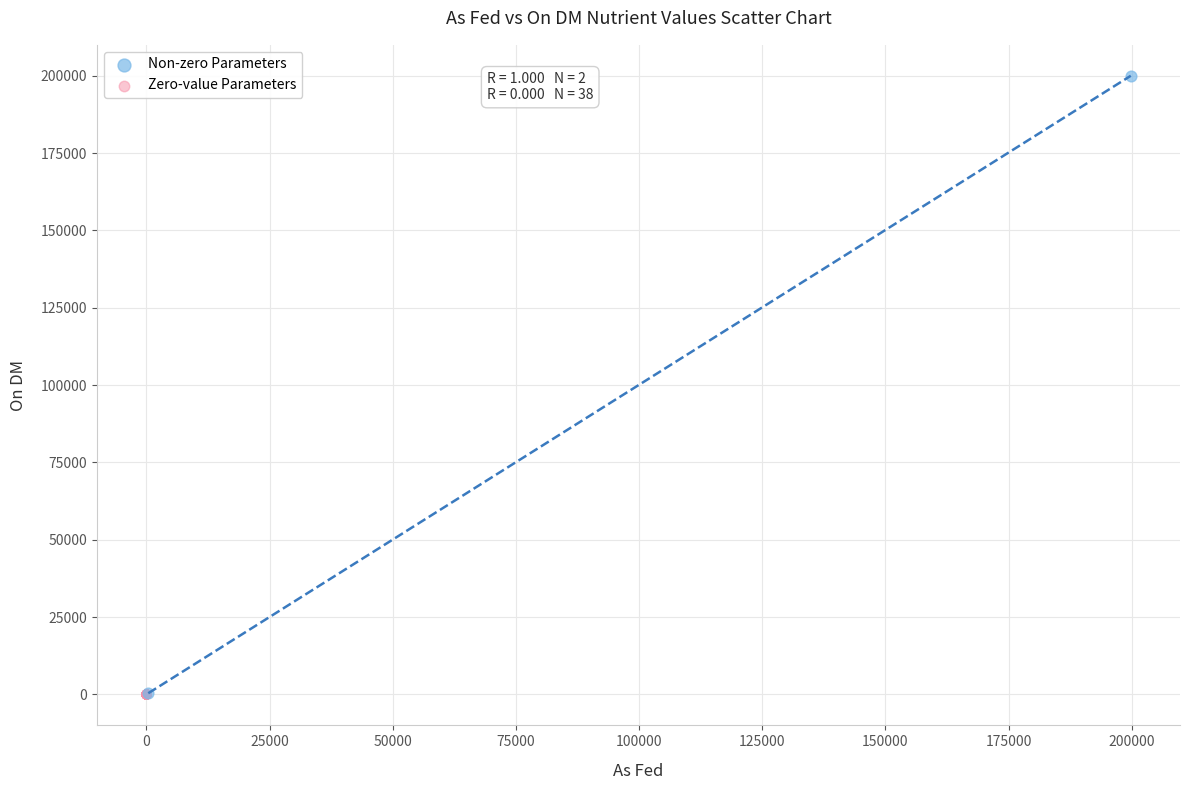

What are all the series names shown in the legend?

Non-zero Parameters, Zero-value Parameters